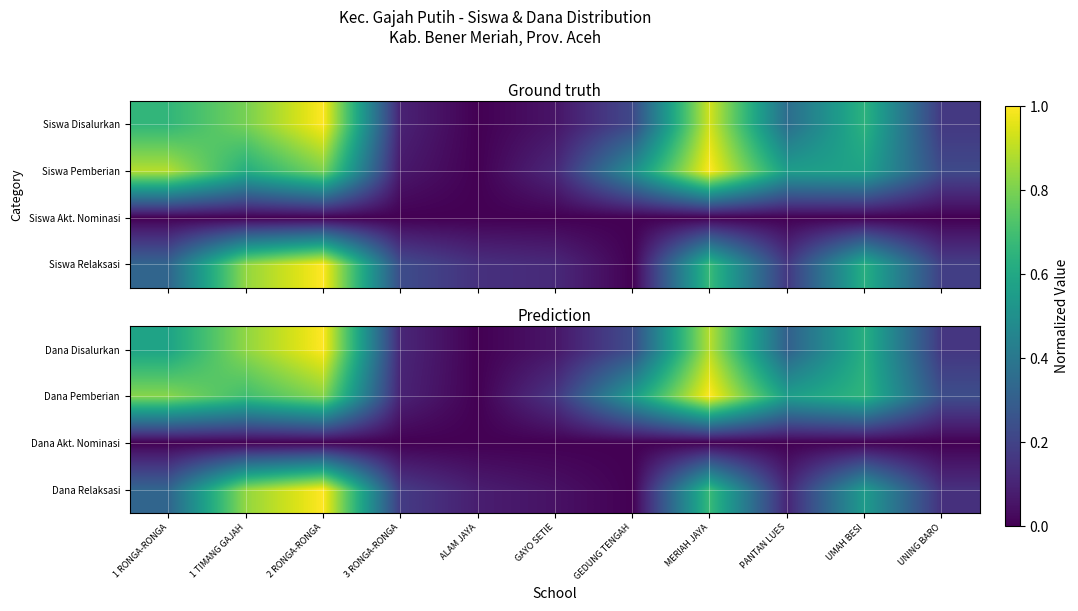

Which category has the lowest value across all series?

ALAM JAYA